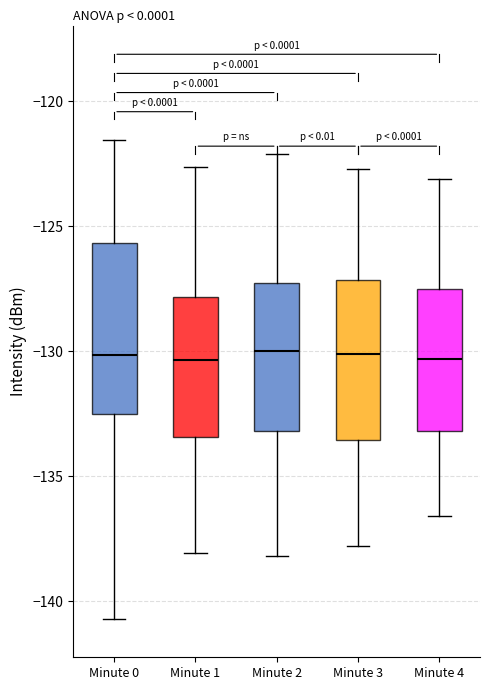

Where is the upper edge of the box for Minute 4 on the y-axis? The values are not printed on the chart, so give them approximately, as read against the axis.

-127.5